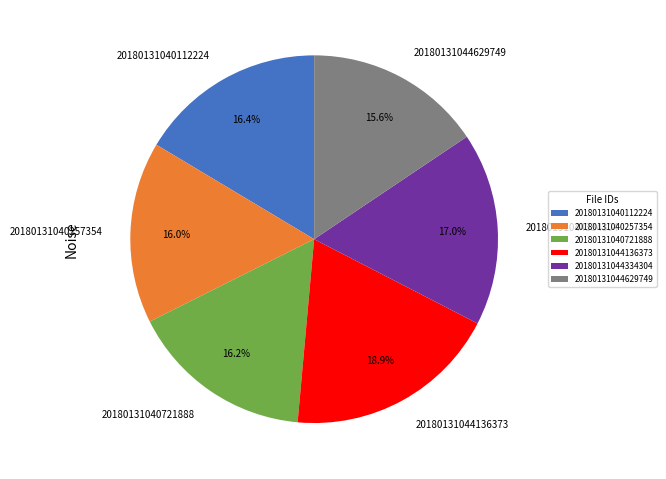

How many segments does this pie chart have?

6